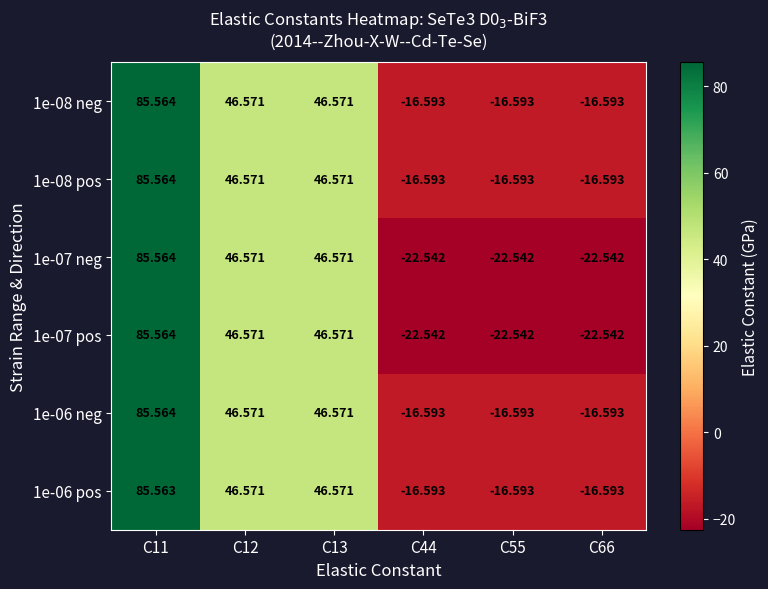

Is the value of 1e-06 pos at C55 greater than the value of 1e-08 neg at C11?

No